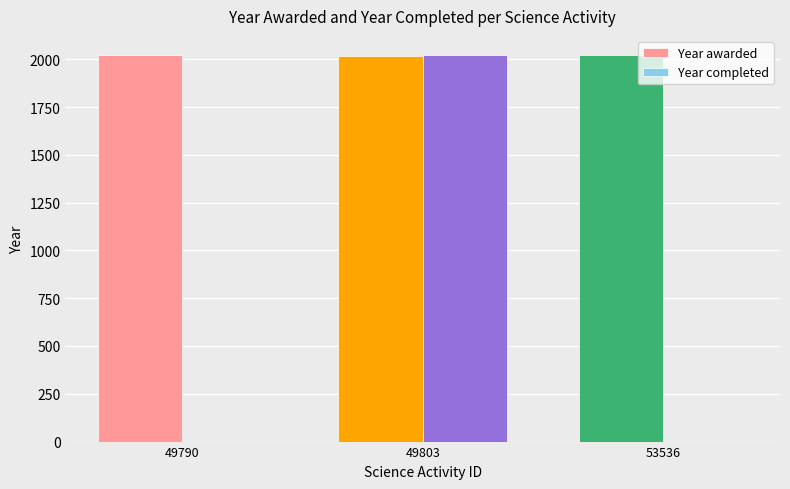

Between 49790 and 49803, which series saw the biggest shift?

Year completed